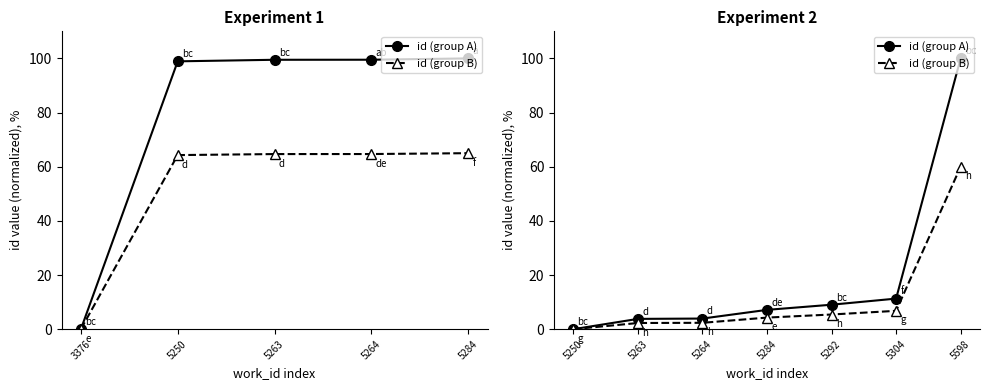

List the series in order of their peak value, highest first.

id (group A), id (group B)